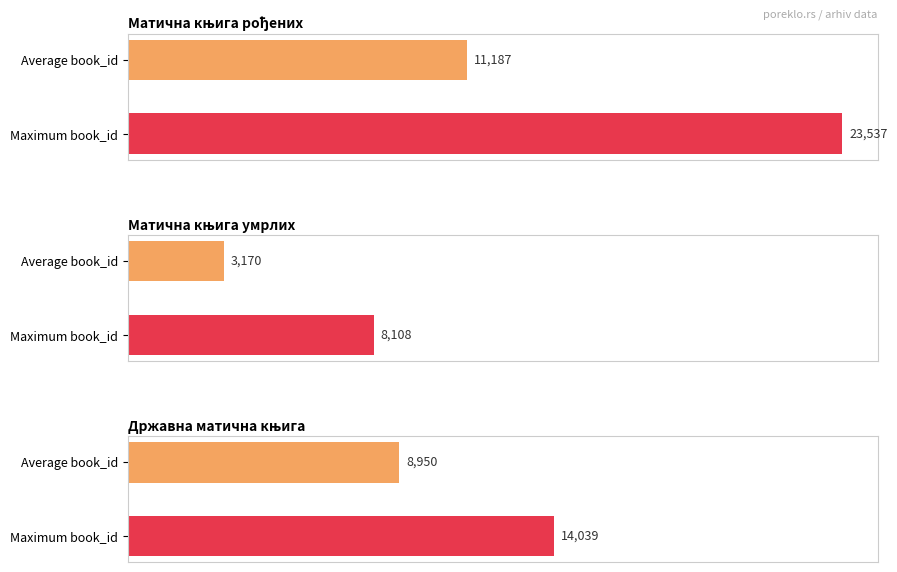

Are the bars horizontal?

Yes